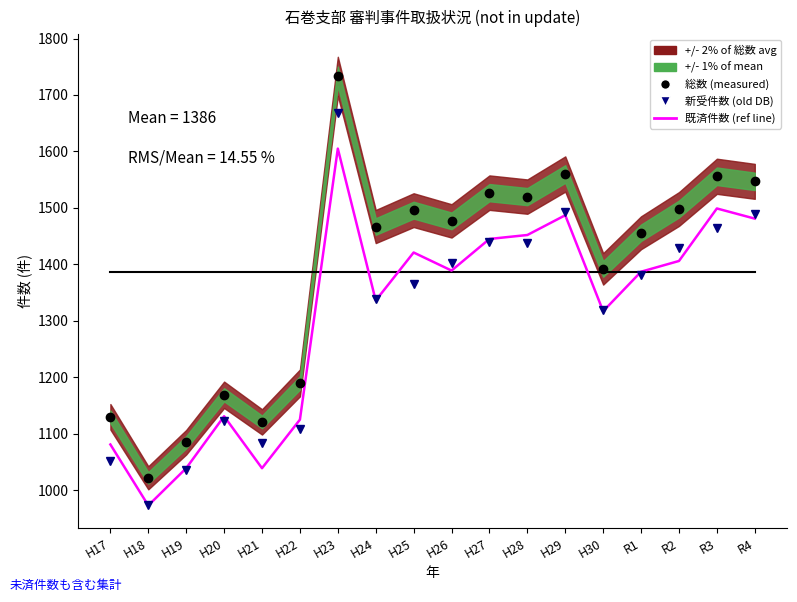

What is the difference between the second highest and second lowest values in the 総数 (measured) series?

475